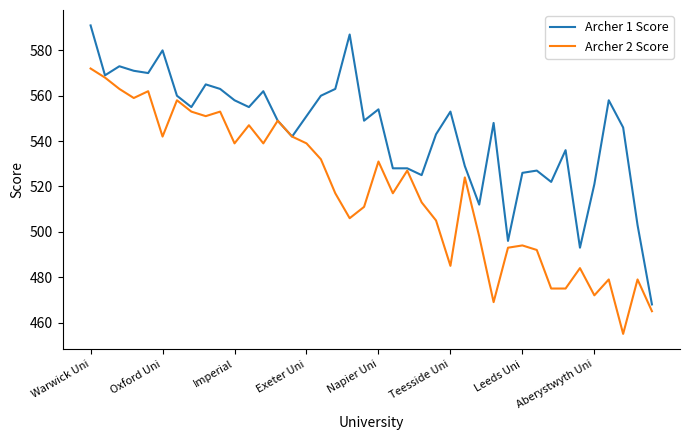

What are all the series names shown in the legend?

Archer 1 Score, Archer 2 Score